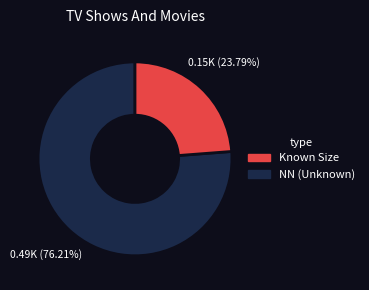

Is there a majority slice in this chart?

Yes